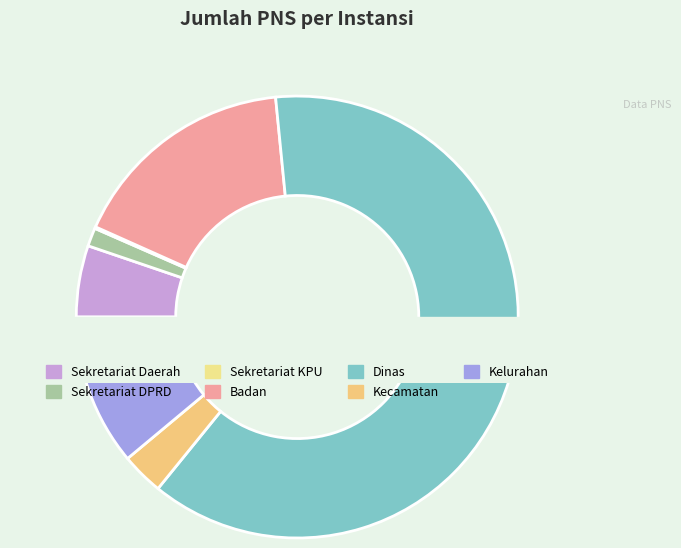

To the nearest percent, what percentage of the pie is Kecamatan?

3%